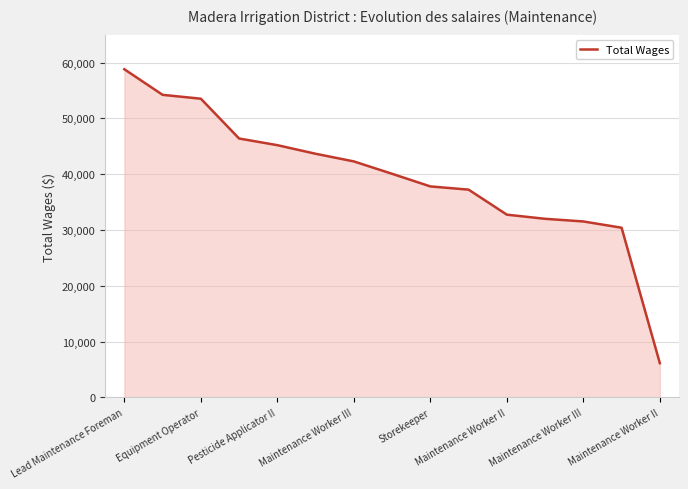

What is the minimum value shown in the chart?

6149